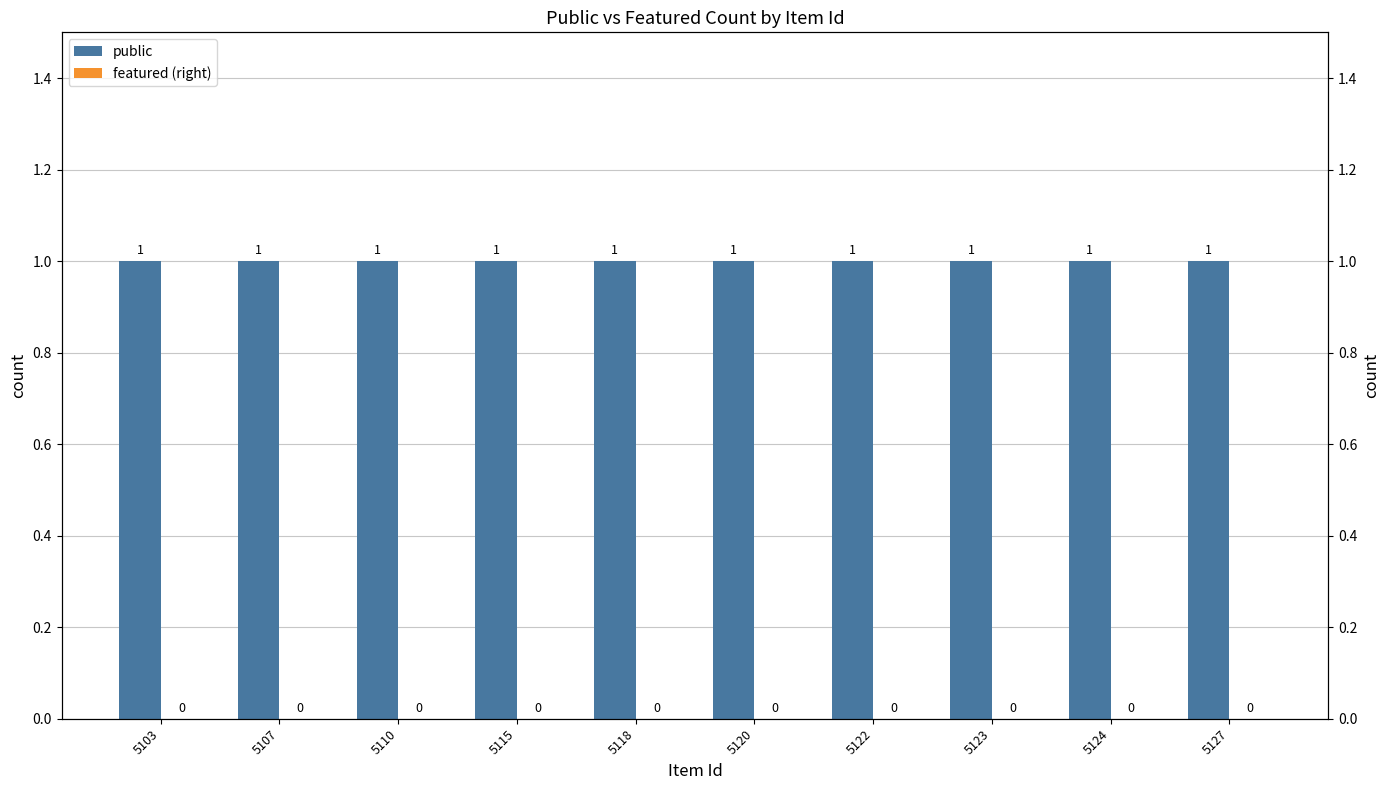

At how many categories does at least one series exceed 0?

10